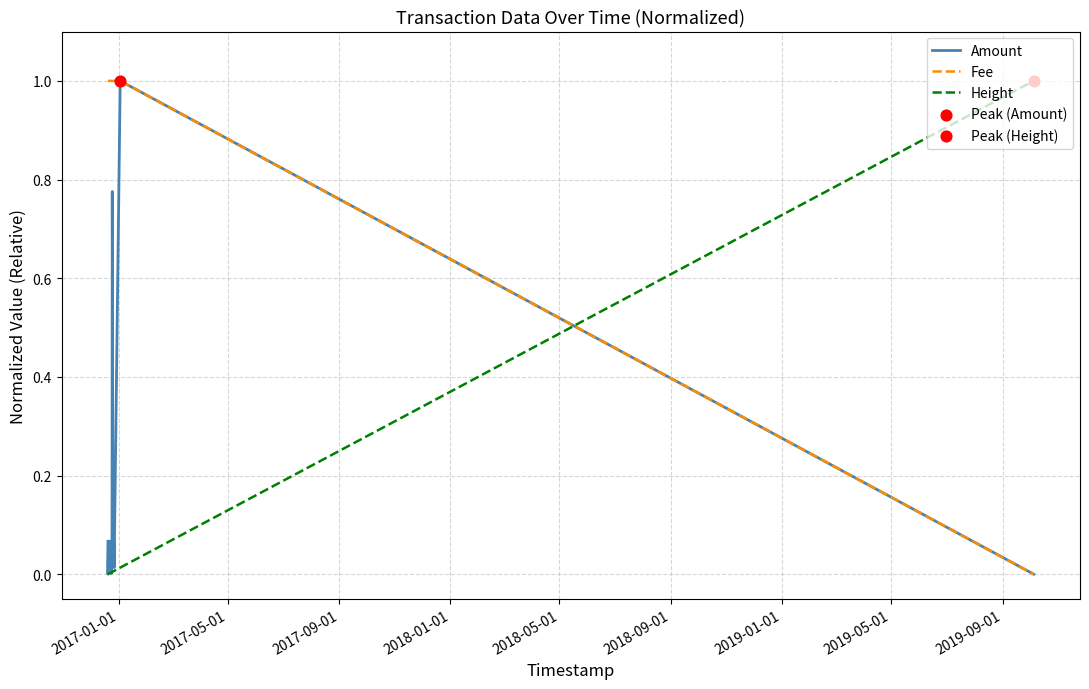

True or false: Fee and Height intersect in this chart.

True